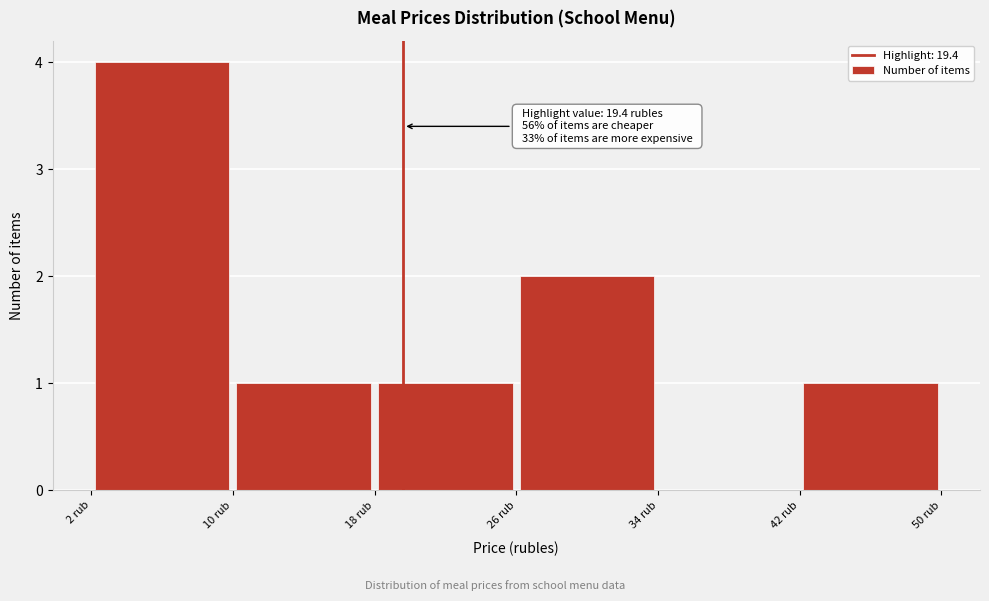

Which range on the x-axis has the tallest bar?

2 to 10